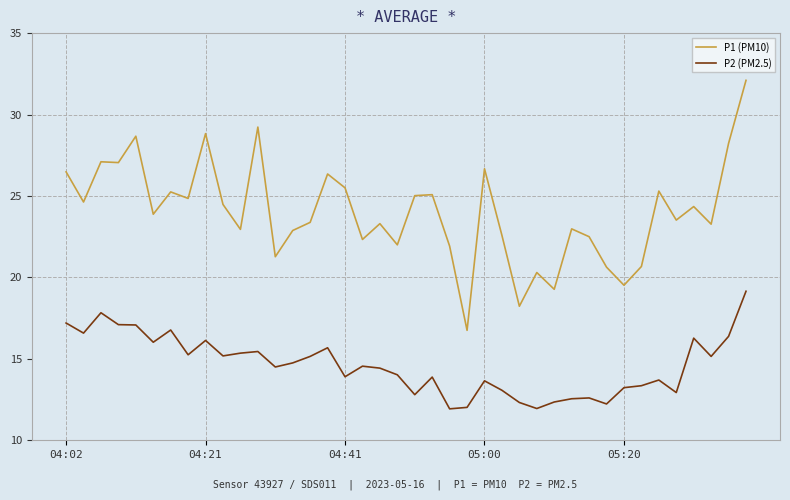

List the series in order of their overall mean, lowest first.

P2 (PM2.5), P1 (PM10)